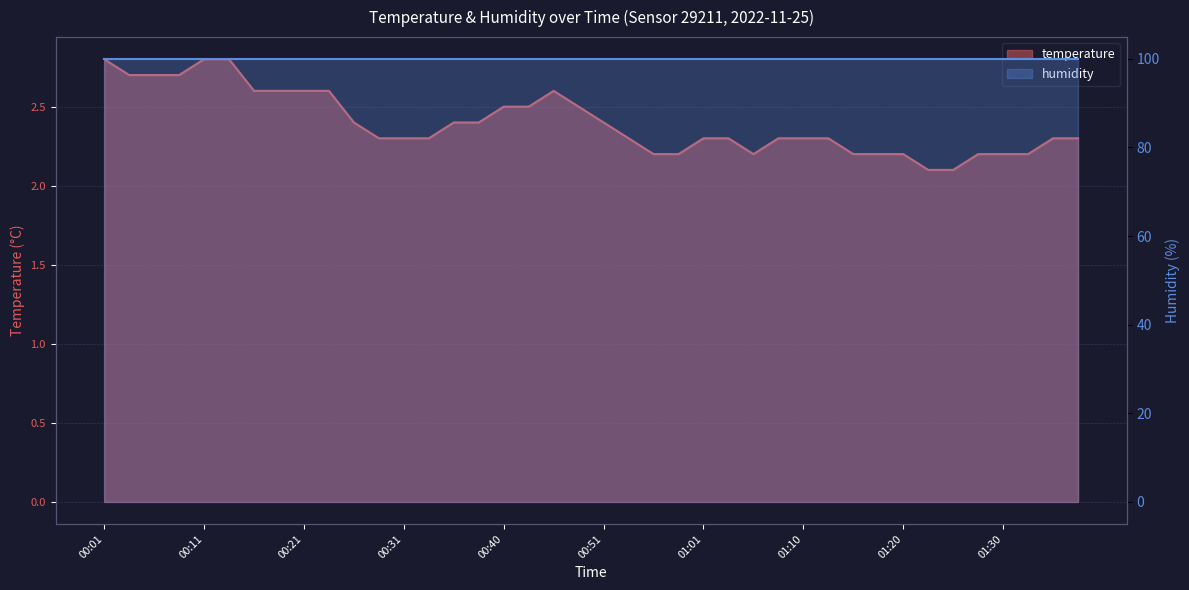

Reading right to left, what are all the values shown in this chart?

2.3	2.3	2.2	2.2	2.2	2.1	2.1	2.2	2.2	2.2	2.3	2.3	2.3	2.2	2.3	2.3	2.2	2.2	2.3	2.4	2.5	2.6	2.5	2.5	2.4	2.4	2.3	2.3	2.3	2.4	2.6	2.6	2.6	2.6	2.8	2.8	2.7	2.7	2.7	2.8